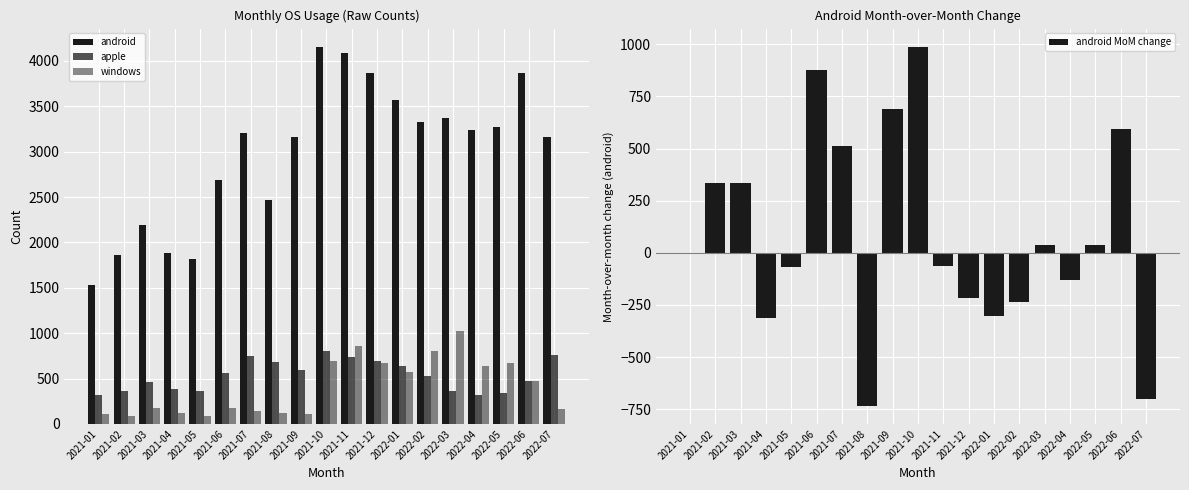

Reading left to right, transcribe all the data shown in this chart.

android: 2021-01=1528	2021-02=1861	2021-03=2196	2021-04=1882	2021-05=1813	2021-06=2692	2021-07=3204	2021-08=2469	2021-09=3160	2021-10=4149	2021-11=4087	2021-12=3871	2022-01=3568	2022-02=3331	2022-03=3370	2022-04=3237	2022-05=3275	2022-06=3867	2022-07=3166
apple: 2021-01=320	2021-02=360	2021-03=463	2021-04=385	2021-05=358	2021-06=565	2021-07=744	2021-08=685	2021-09=600	2021-10=805	2021-11=738	2021-12=691	2022-01=637	2022-02=526	2022-03=363	2022-04=315	2022-05=336	2022-06=475	2022-07=761
windows: 2021-01=108	2021-02=88	2021-03=171	2021-04=126	2021-05=87	2021-06=176	2021-07=141	2021-08=122	2021-09=112	2021-10=689	2021-11=854	2021-12=668	2022-01=573	2022-02=805	2022-03=1022	2022-04=644	2022-05=673	2022-06=476	2022-07=162
android MoM change: 2021-01=0	2021-02=333	2021-03=335	2021-04=-314	2021-05=-69	2021-06=879	2021-07=512	2021-08=-735	2021-09=691	2021-10=989	2021-11=-62	2021-12=-216	2022-01=-303	2022-02=-237	2022-03=39	2022-04=-133	2022-05=38	2022-06=592	2022-07=-701